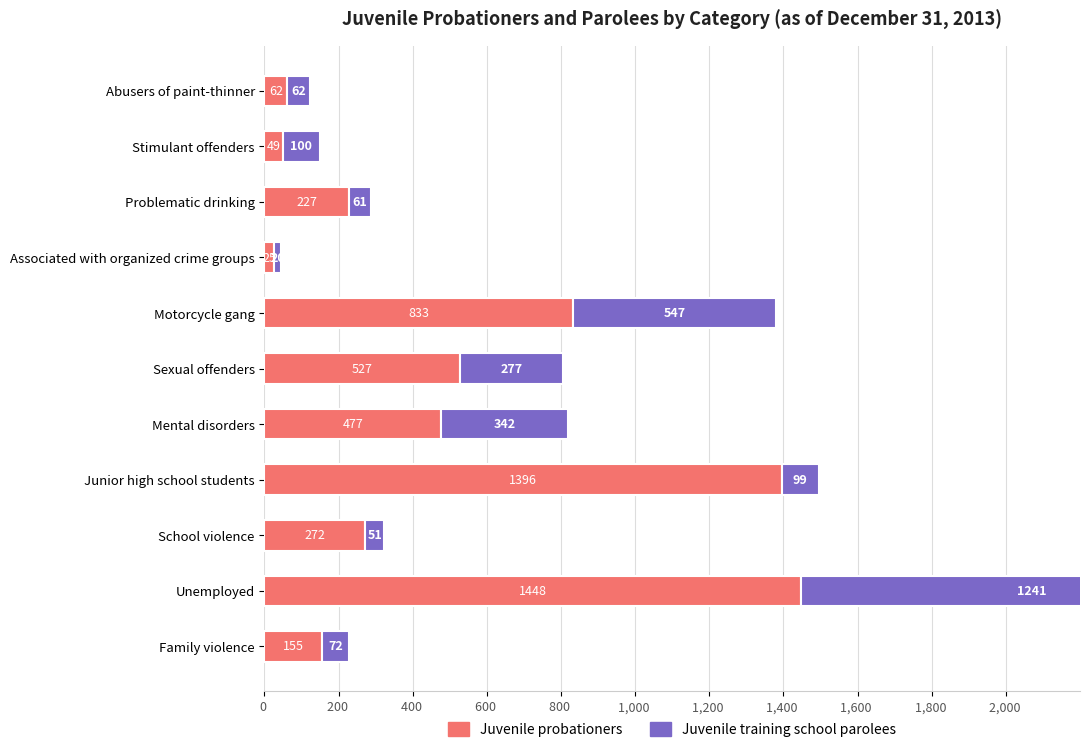

How many values in the Juvenile training school parolees series exceed 99?

5